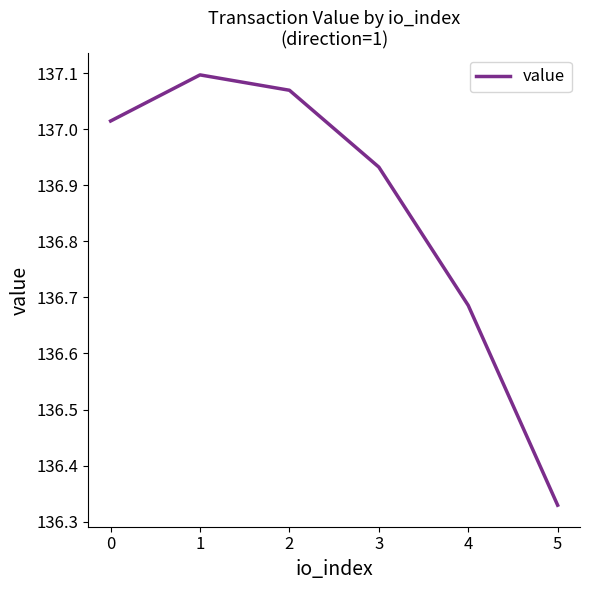

Which label corresponds to the smallest value in the chart?

5